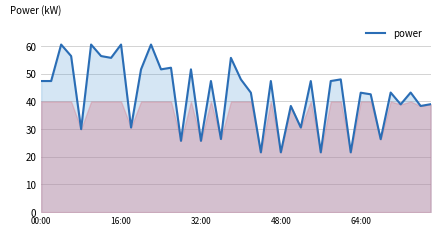

What is the difference between the maximum and minimum values?

39.0